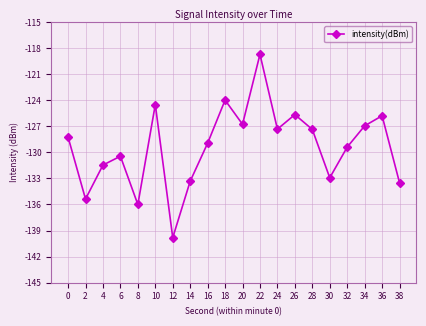

Is it true that the value at 34 is -127.0?

True